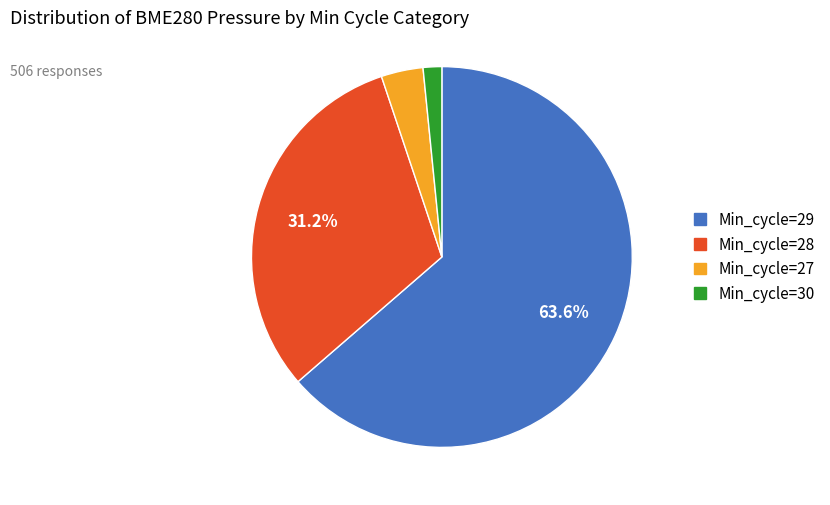

Does any single category account for the majority?

Yes